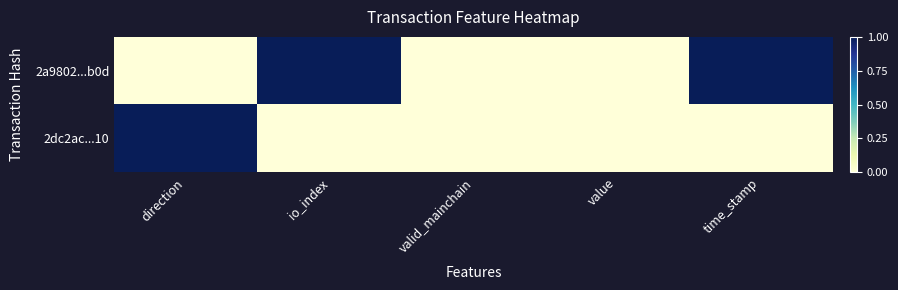

Reading left to right, list all the values displayed in this chart.

2a9802...b0d: direction=0	io_index=1	valid_mainchain=0	value=0	time_stamp=1
2dc2ac...10: direction=1	io_index=0	valid_mainchain=0	value=0	time_stamp=0